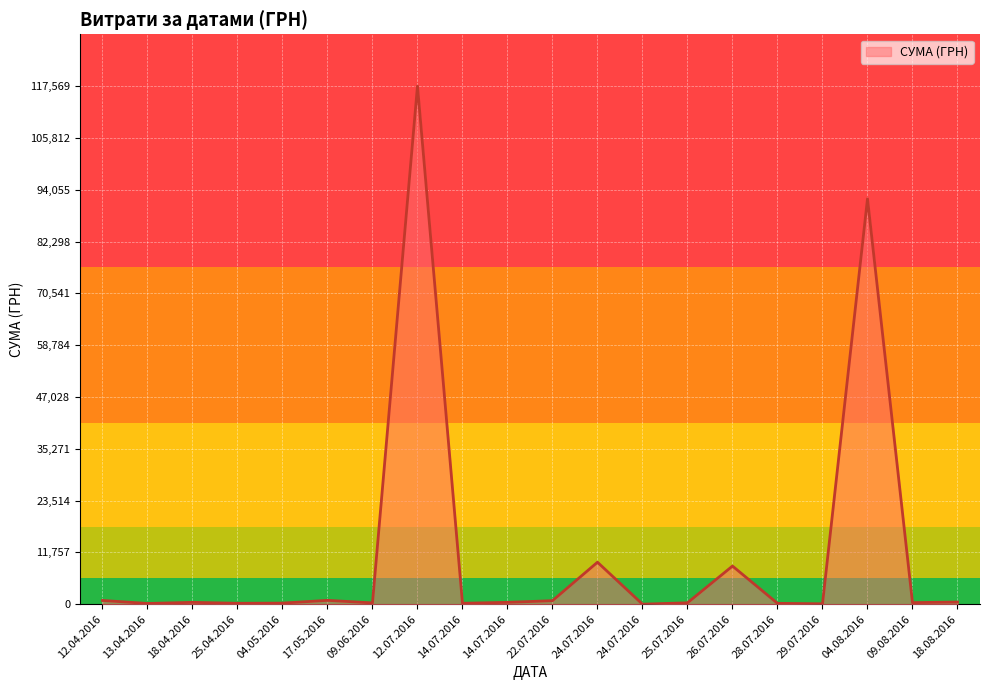

What is the greatest value displayed?

117568.8